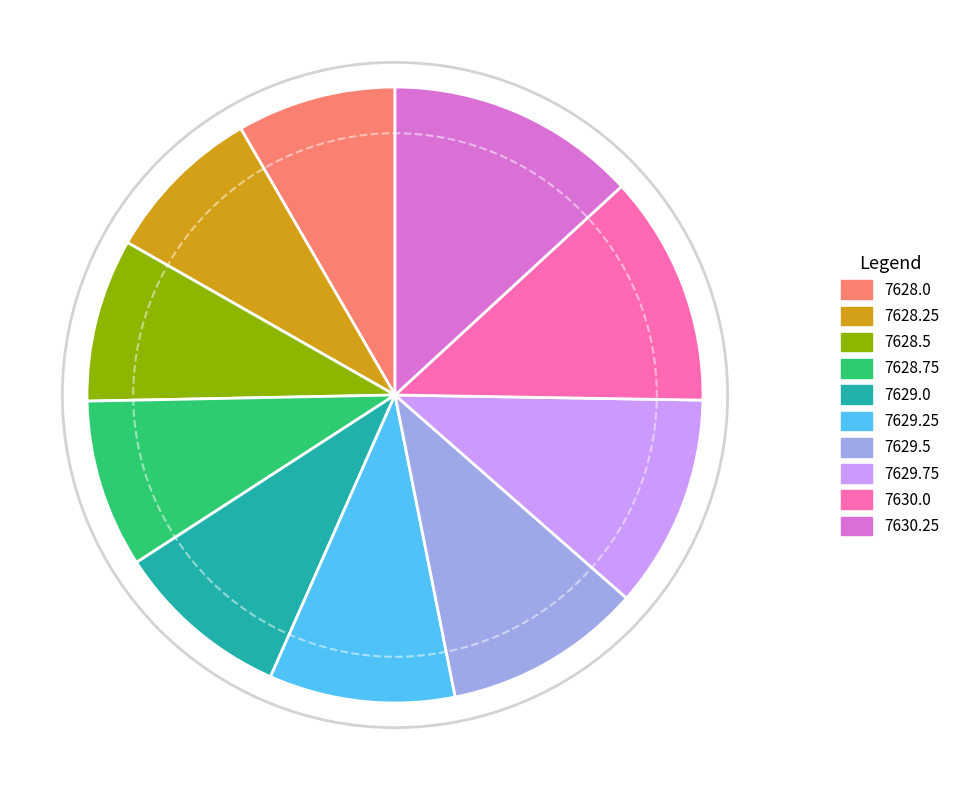

Which has a higher value, 7629.75 or 7629.0?

7629.75